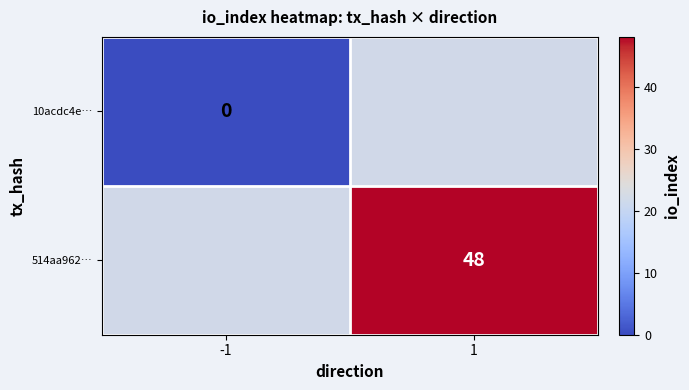

At how many categories does at least one series exceed 19?

1